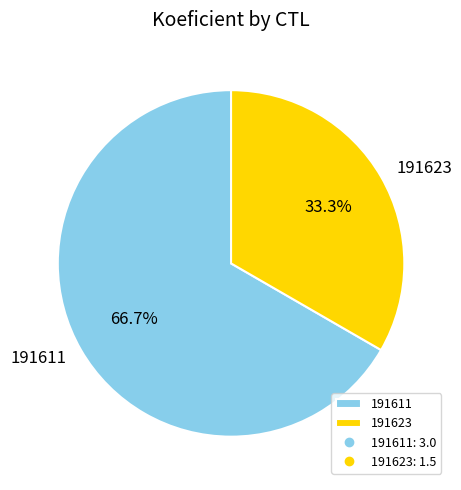

What is the largest slice in the pie chart?

191611